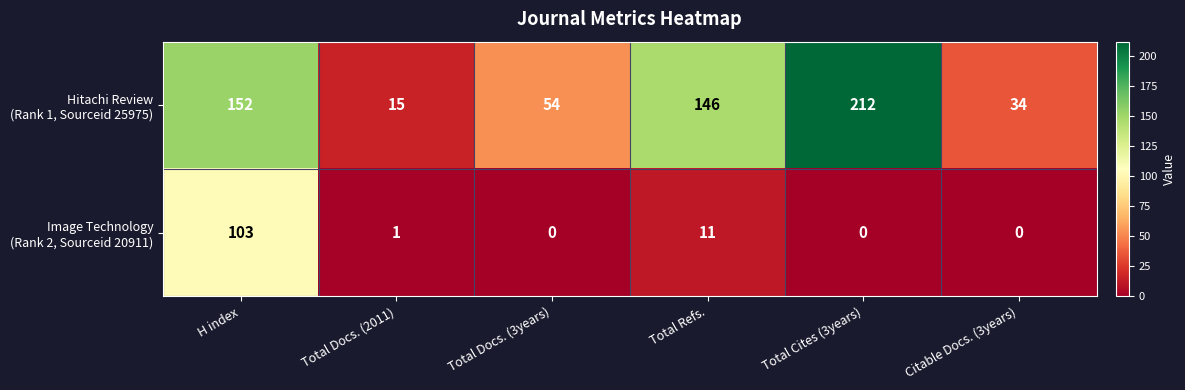

What is the spread (max minus min) of values at Total Refs.?

135